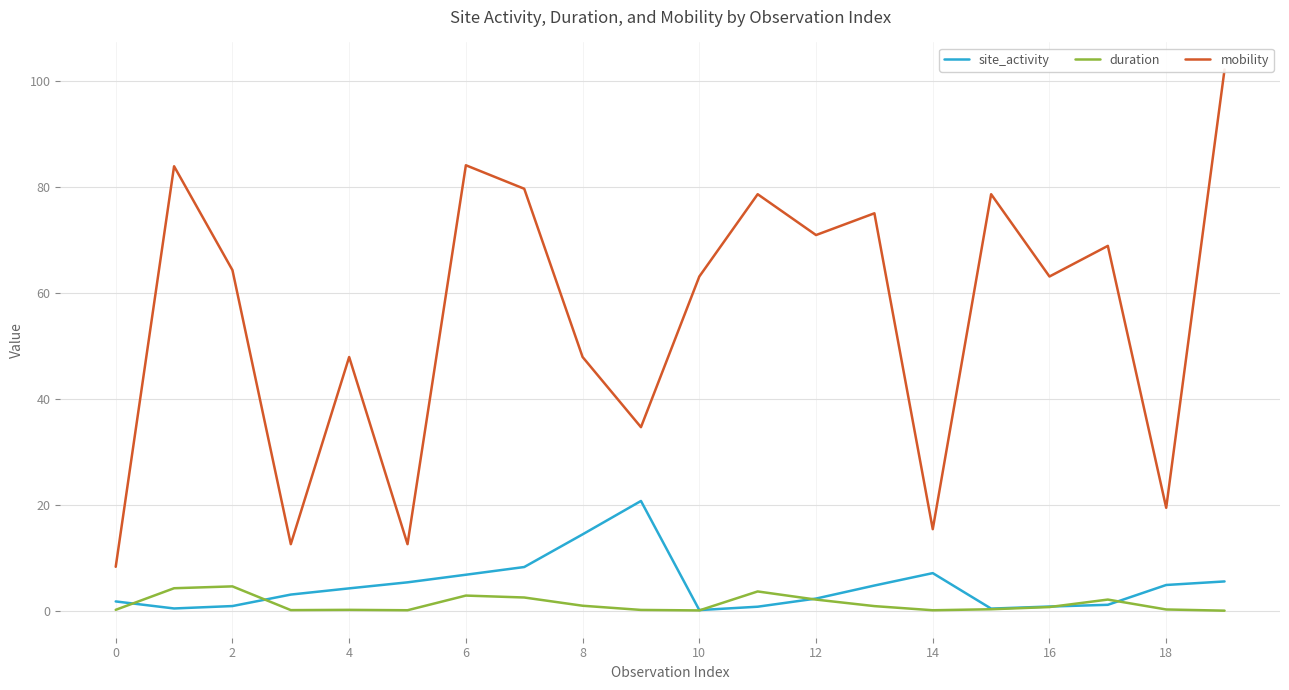

Does the chart display data point markers on the line(s)?

No